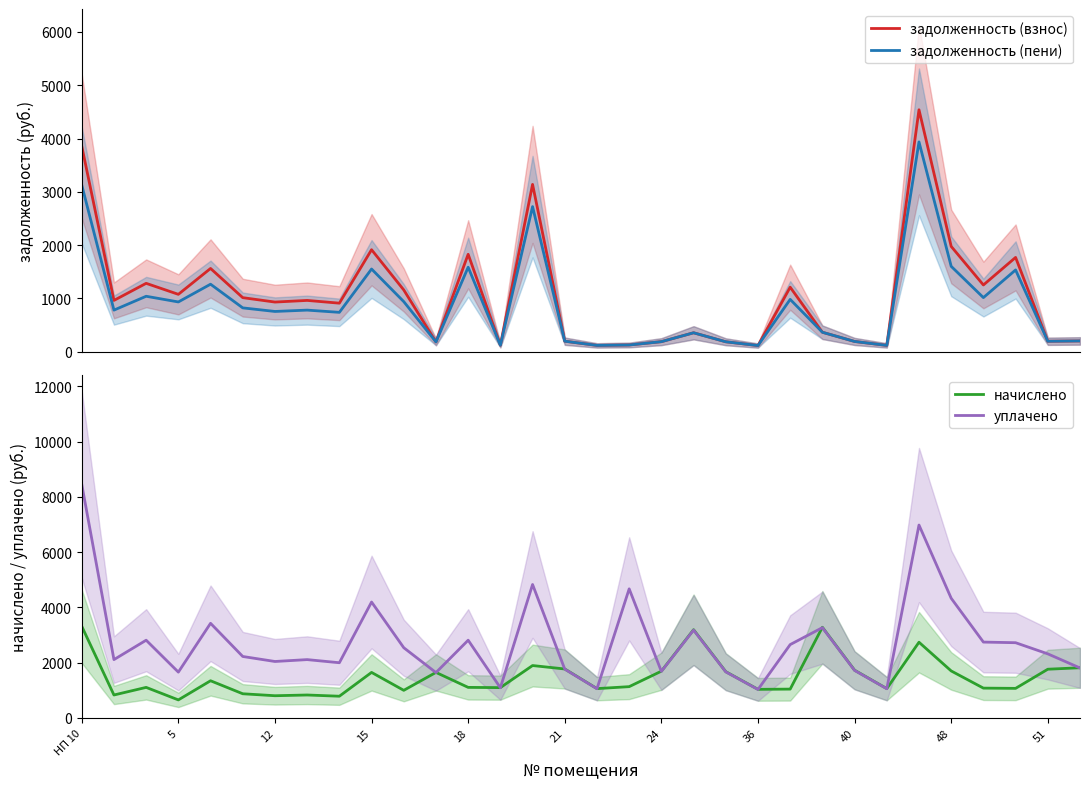

True or false: уплачено has more than 2 interior local peaks.

True